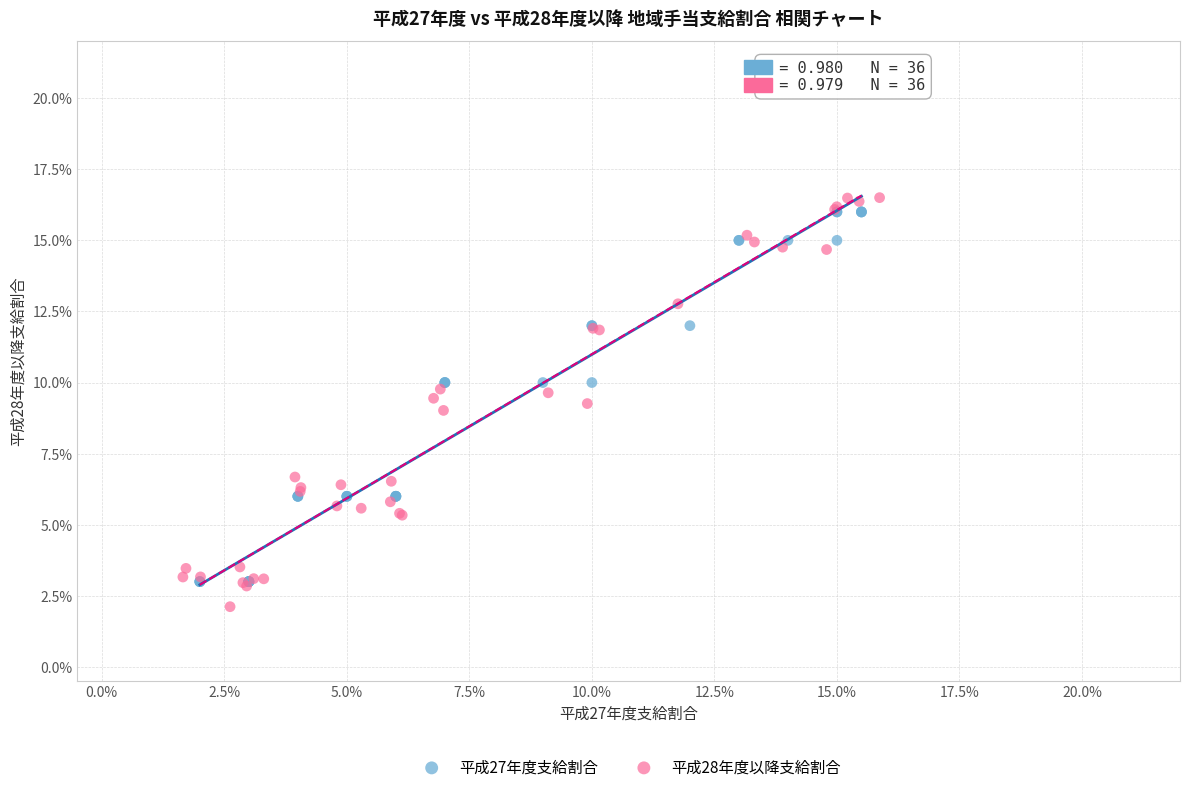

What are all the series names shown in the legend?

平成27年度支給割合, 平成28年度以降支給割合